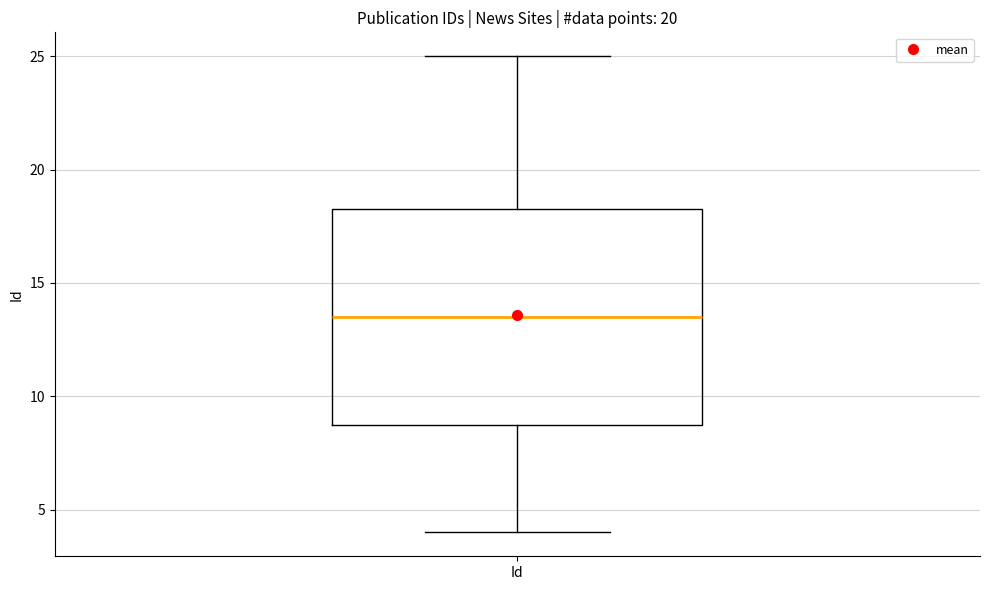

Read this box plot against the y-axis: the position of the median line, the range covered by the box, and the ends of both whiskers. The values are not printed on the chart, so give them approximately, as read against the axis.

median 13.5, box 9.0 to 18.5, whiskers 4.0 to 25.0